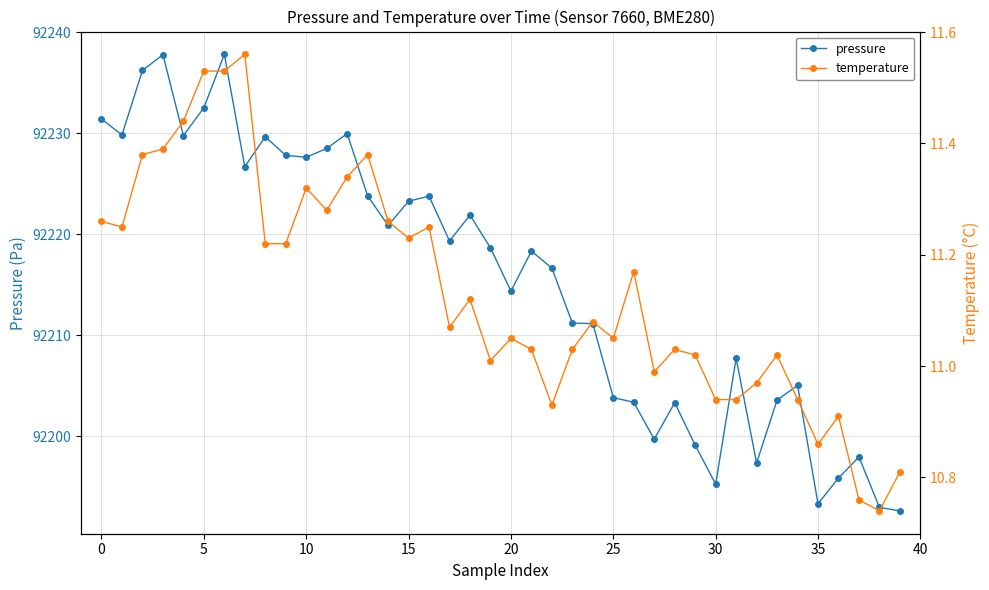

True or false: pressure and temperature intersect in this chart.

False